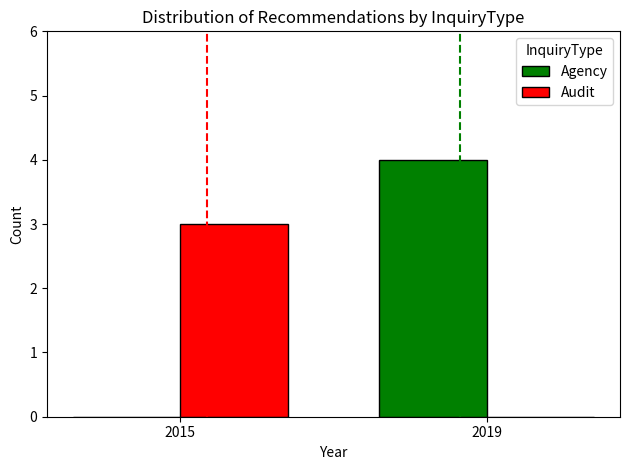

Between 2015 and 2019, which series saw the biggest shift?

Agency